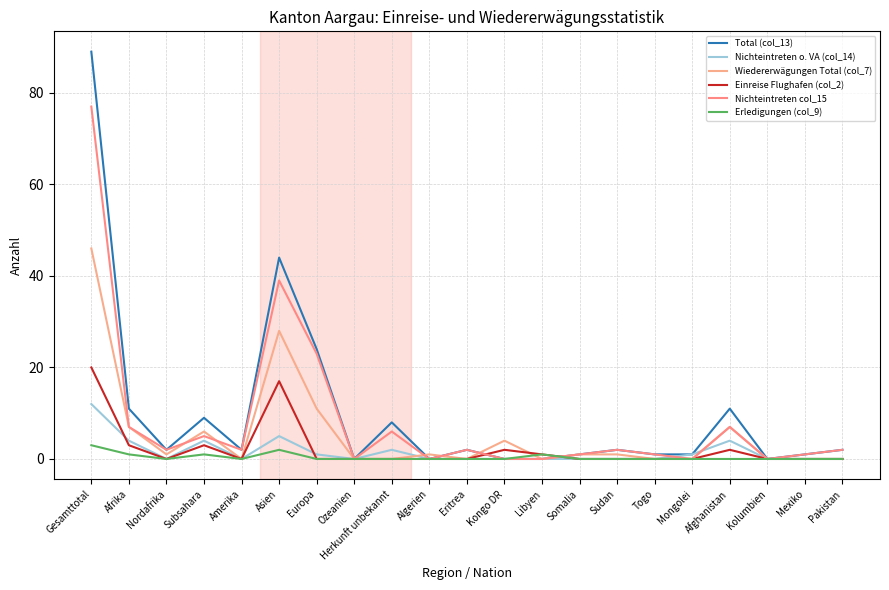

At which category is the sum across all series the highest?

Gesamttotal